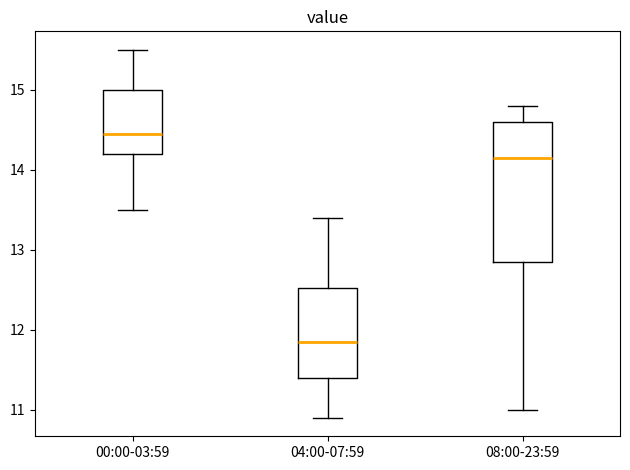

Reading left to right, transcribe this box plot: for each box, give where its median line is, the range the box spans, and where its two whiskers end, as read against the y-axis. The values are not printed on the chart, so give them approximately, as read against the axis.

00:00-03:59: median 14.5, box 14.2 to 15.0, whiskers 13.5 to 15.5
04:00-07:59: median 11.9, box 11.4 to 12.5, whiskers 10.9 to 13.4
08:00-23:59: median 14.2, box 12.9 to 14.6, whiskers 11.0 to 14.8